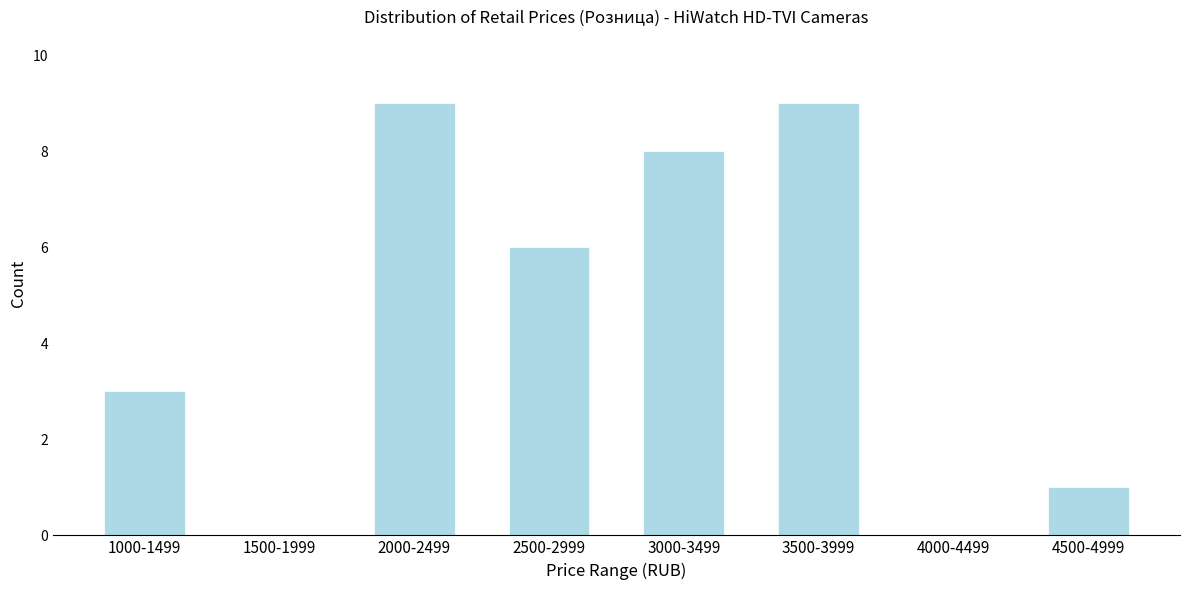

Reading right to left, what are all the values shown in this chart?

4500-4999=1	4000-4499=0	3500-3999=9	3000-3499=8	2500-2999=6	2000-2499=9	1500-1999=0	1000-1499=3